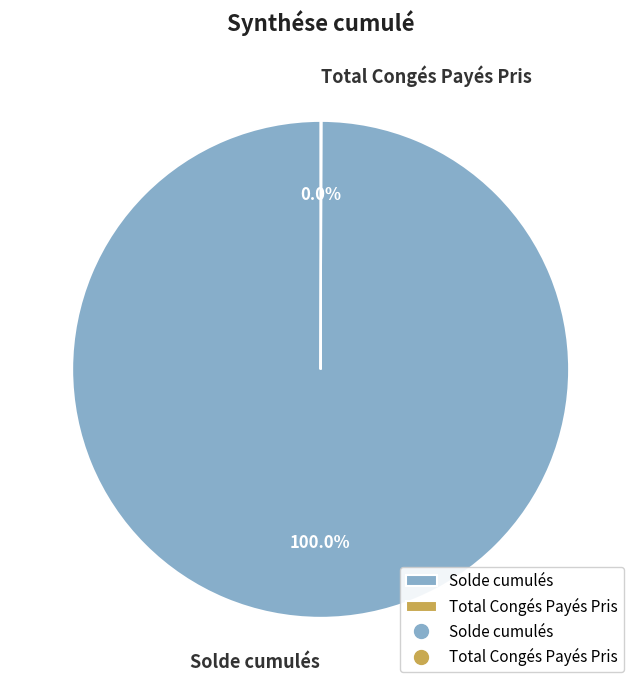

What is the largest slice in the pie chart?

Solde cumulés